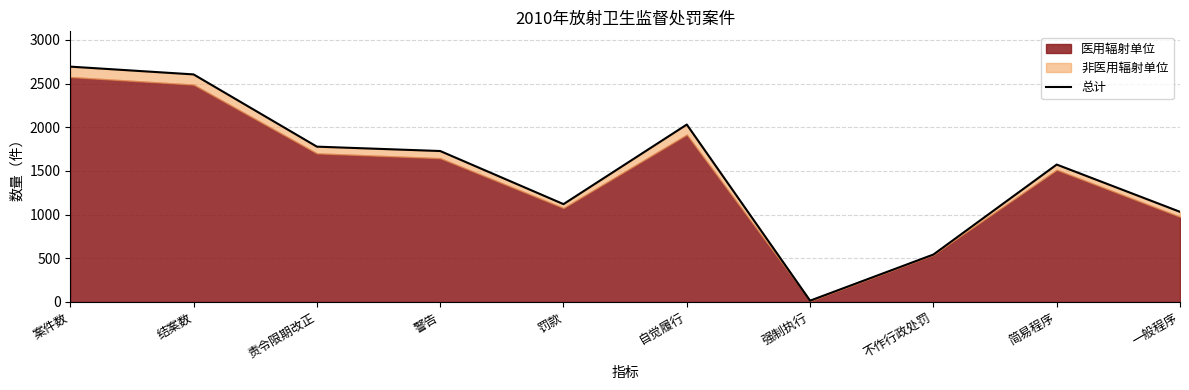

Does the chart have visible grid lines?

Yes